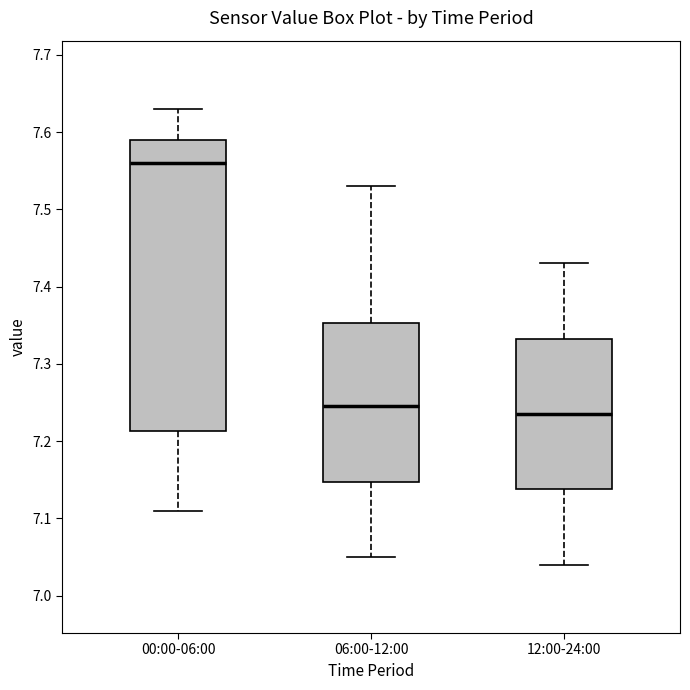

Which box's median line is the highest?

00:00-06:00